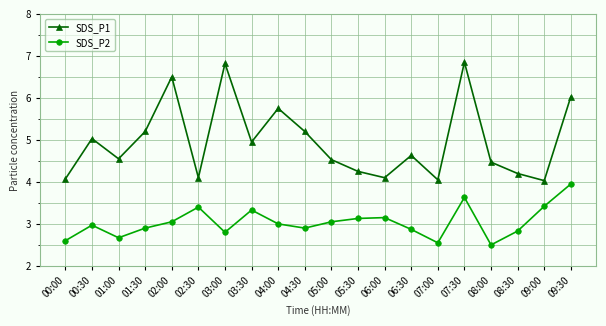

True or false: SDS_P1 and SDS_P2 cross at least once.

False